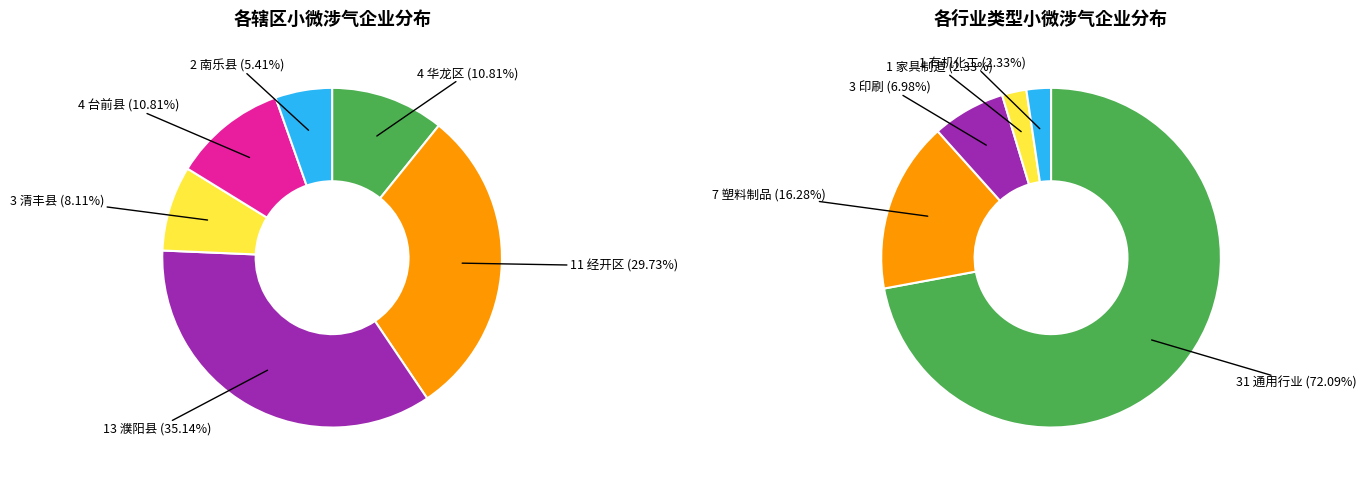

Is it true that 濮阳县 is 35% of the pie?

True